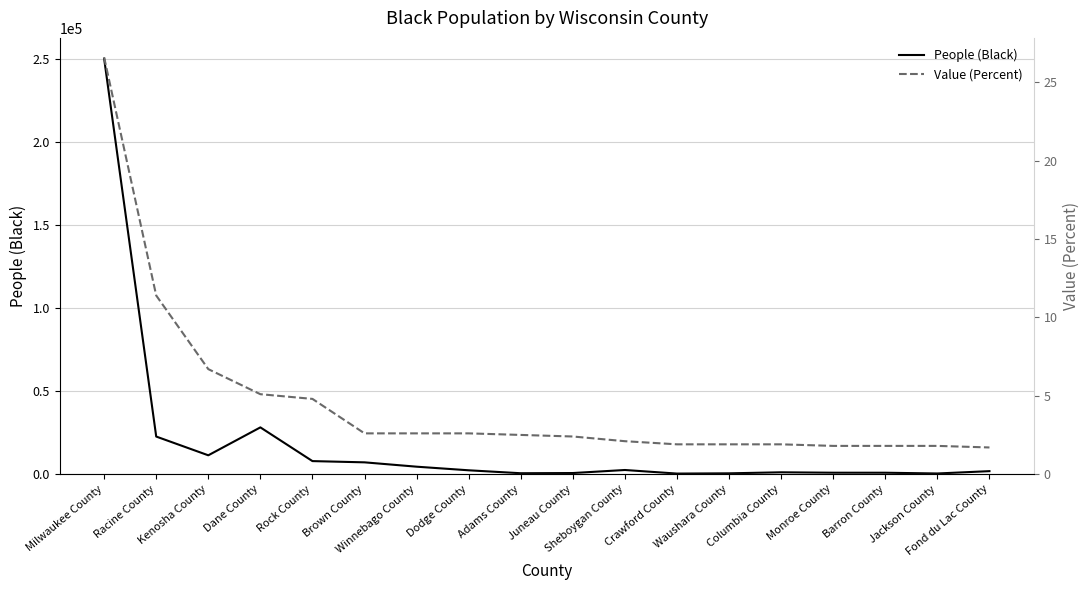

What is the average value of the People (Black) series?

19058